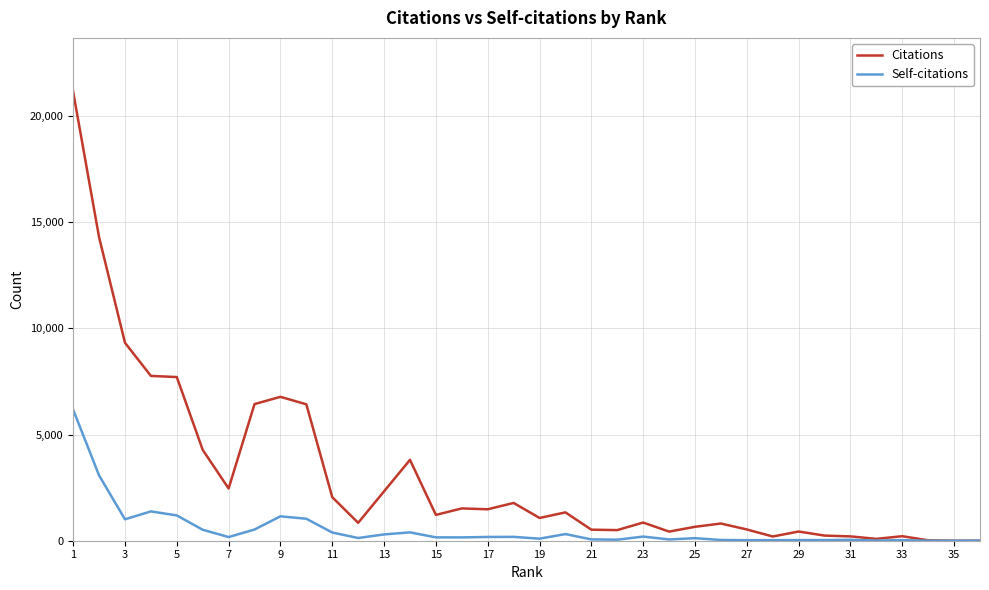

At how many categories does at least one series exceed 4585?

8